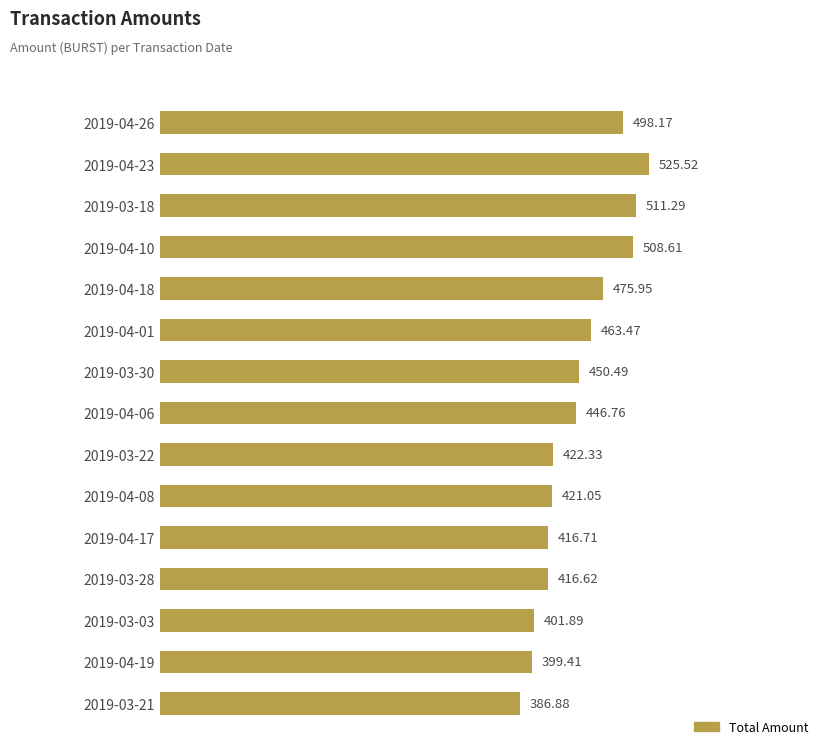

What is the difference between the second highest and second lowest values?

111.9